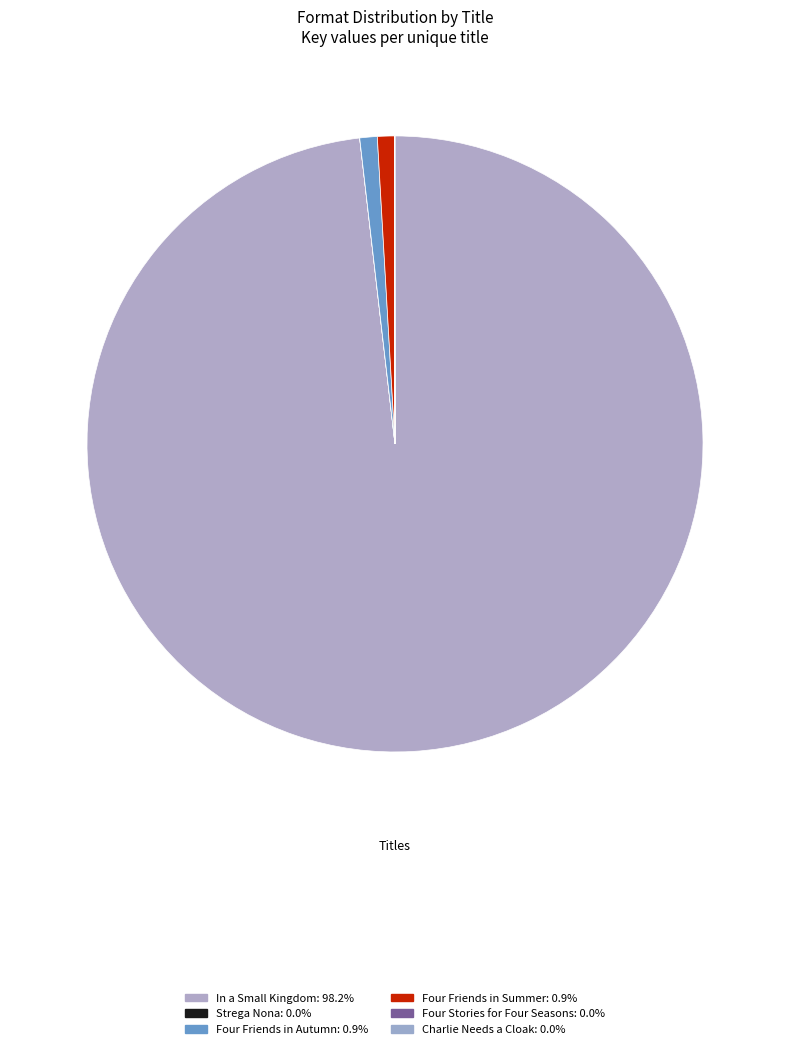

To the nearest percent, what is the difference between the largest and smallest slice percentages?

98%